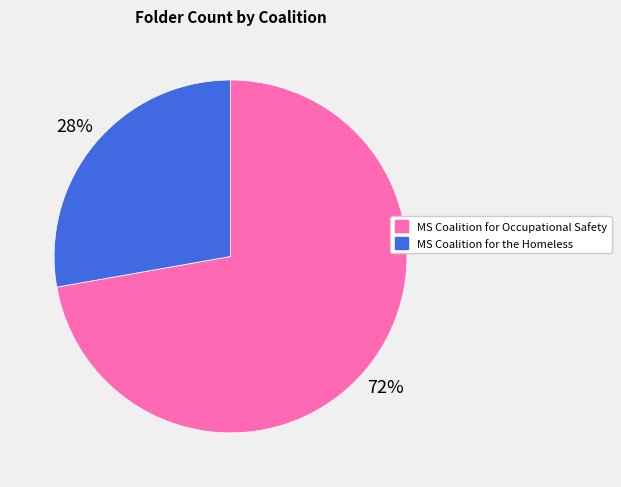

The MS Coalition for the Homeless slice represents 13% of the pie. True or false?

False